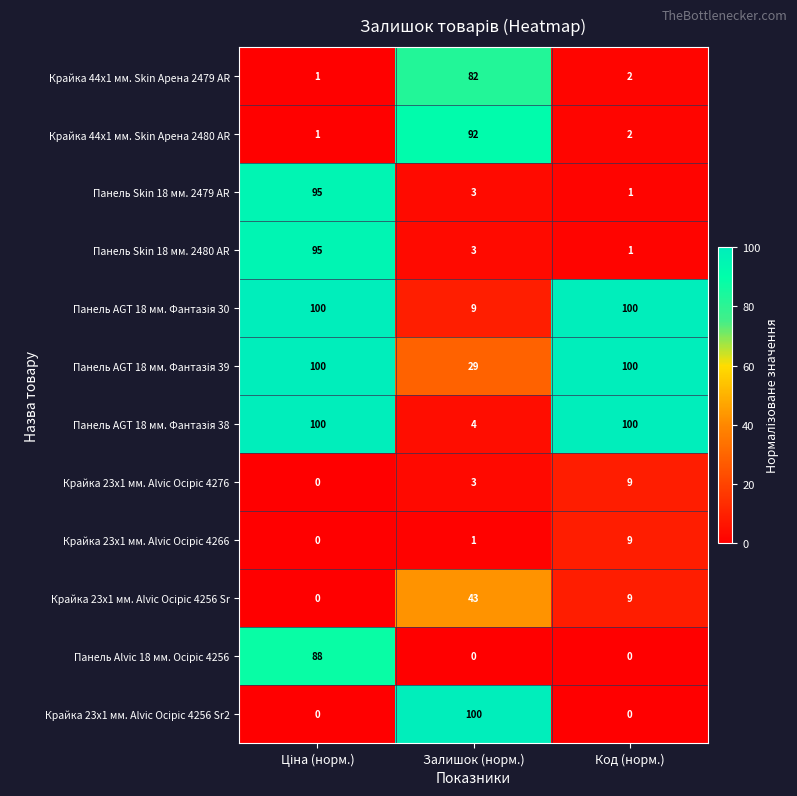

At how many categories does at least one series exceed 15?

3